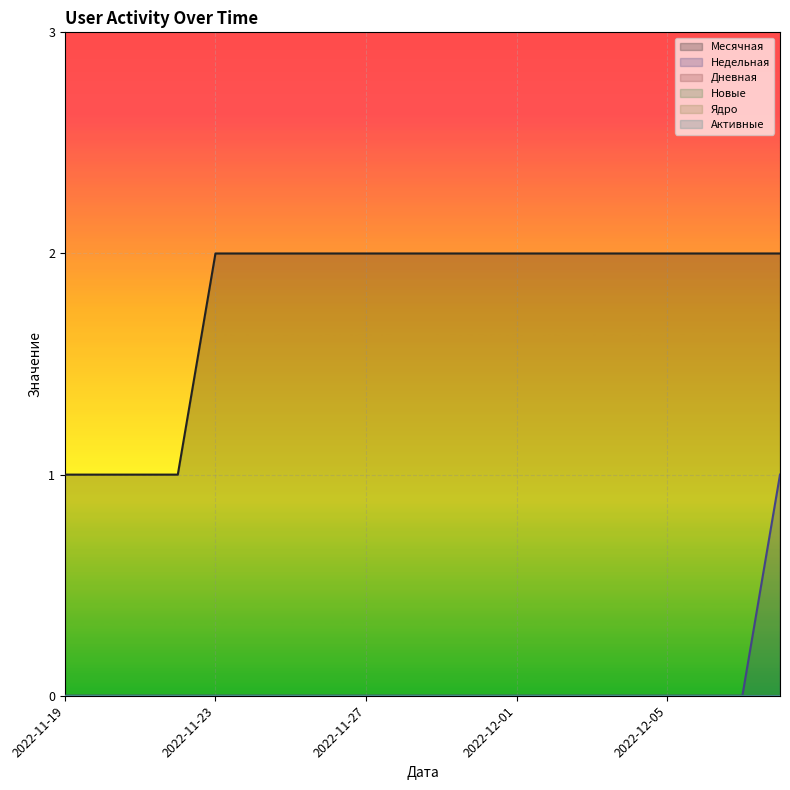

Is the value of Ядро at 2022-11-30 greater than the value of Месячная at 2022-11-26?

No